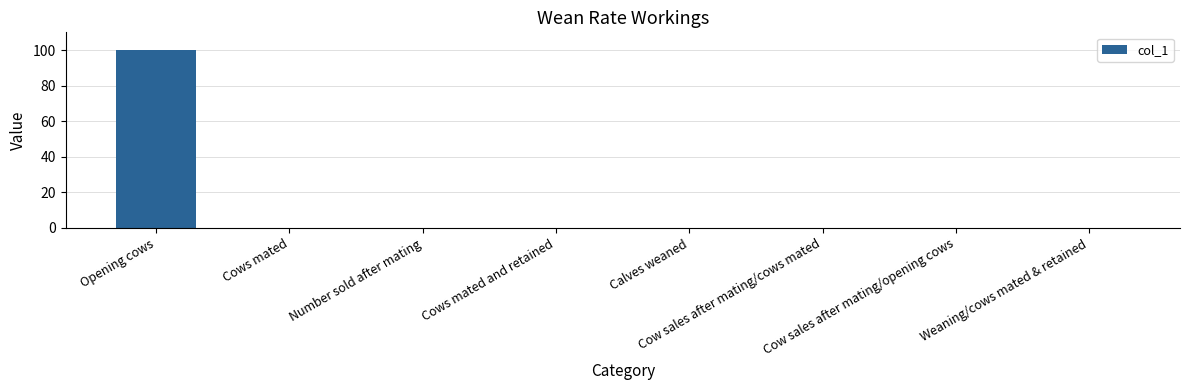

What is the sum of all values?

100